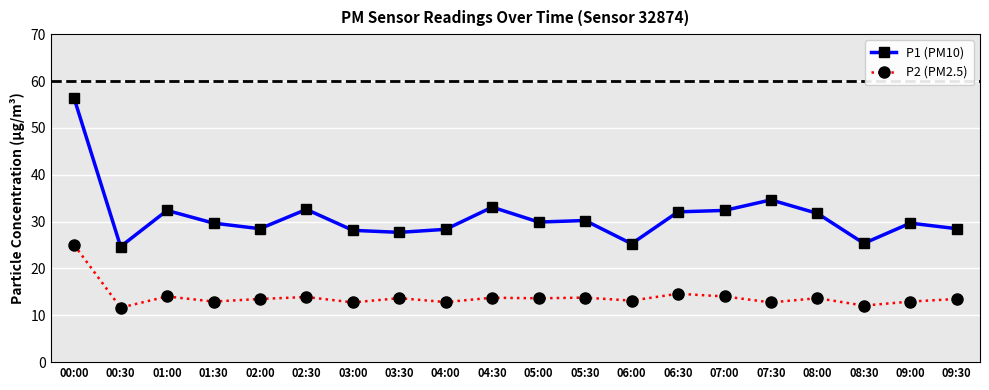

Is it true that P2 (PM2.5) equals 14.6 at 06:30?

True